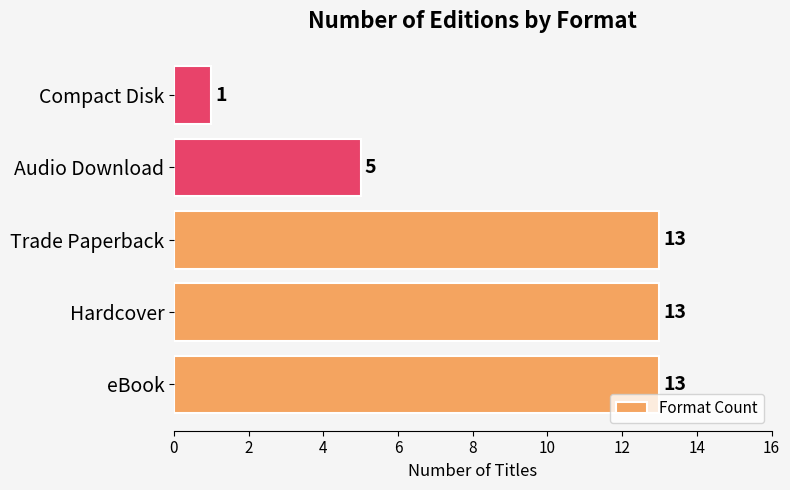

What is the ratio of the value at Audio Download to the value at Trade Paperback?

0.4